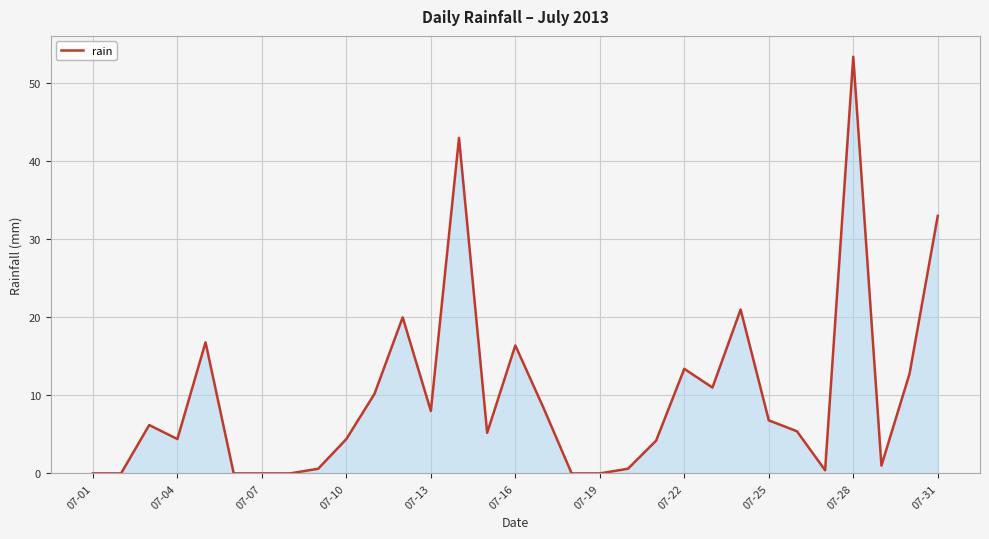

What is the difference between the maximum and minimum values?

53.4